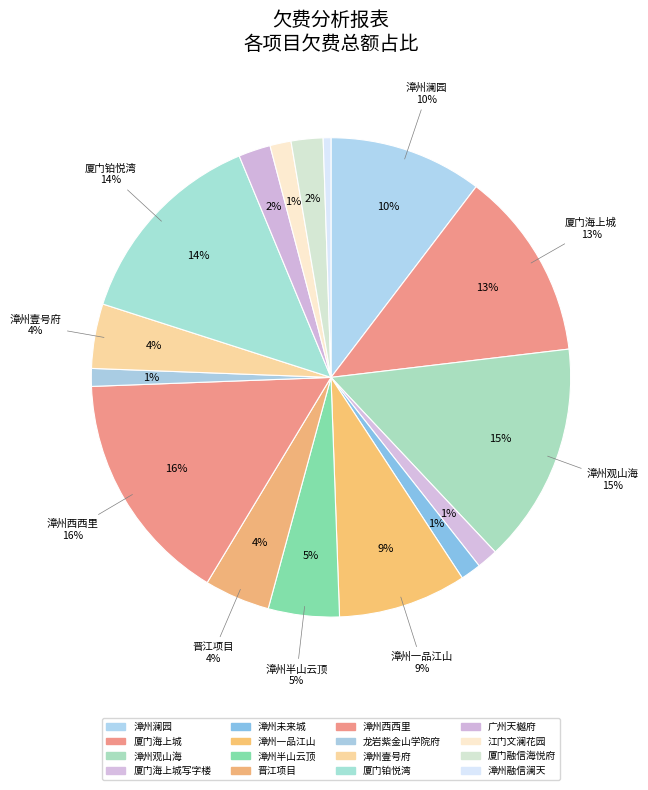

To the nearest percent, what portion does 漳州澜园 represent?

10%